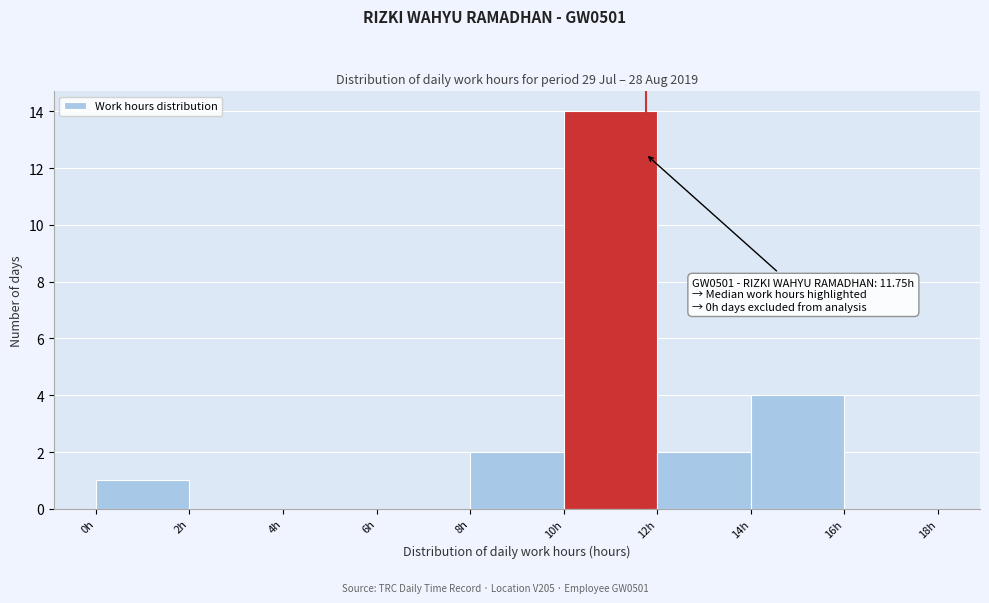

Which range on the x-axis has the tallest bar?

10 to 12